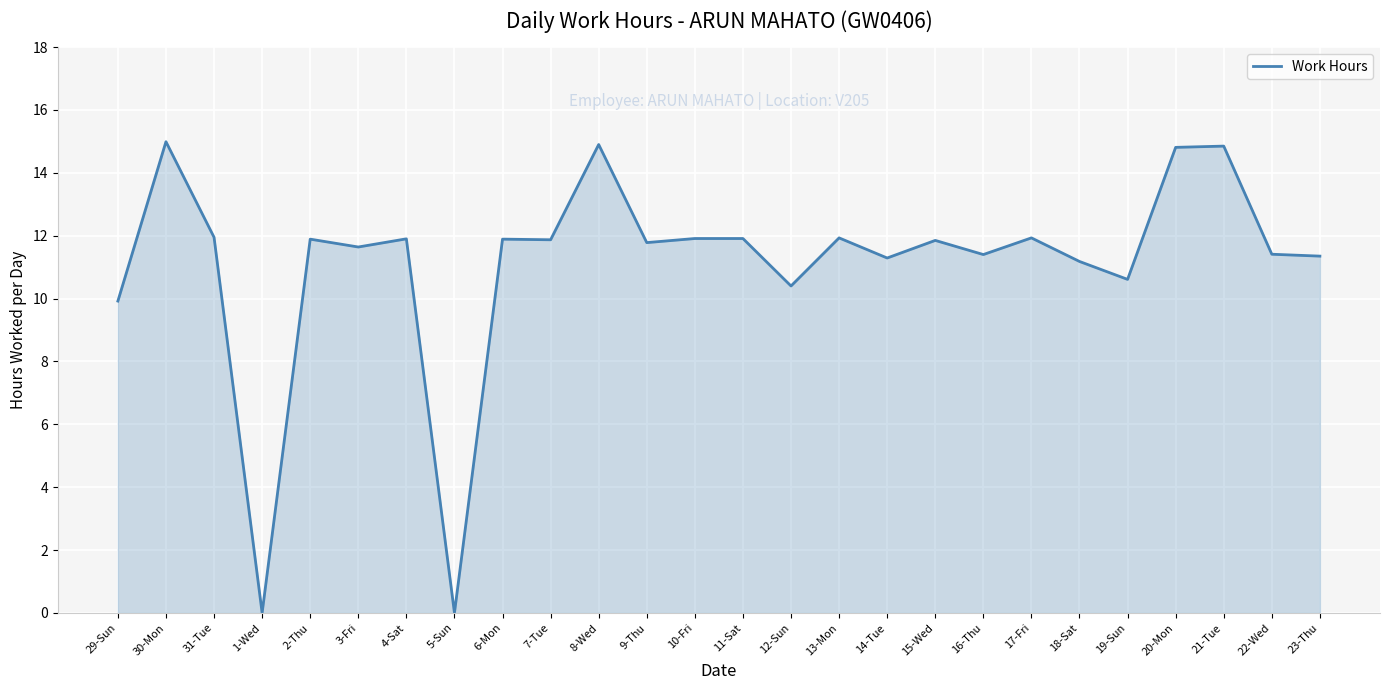

Between 31-Tue and 1-Wed, which is larger?

31-Tue